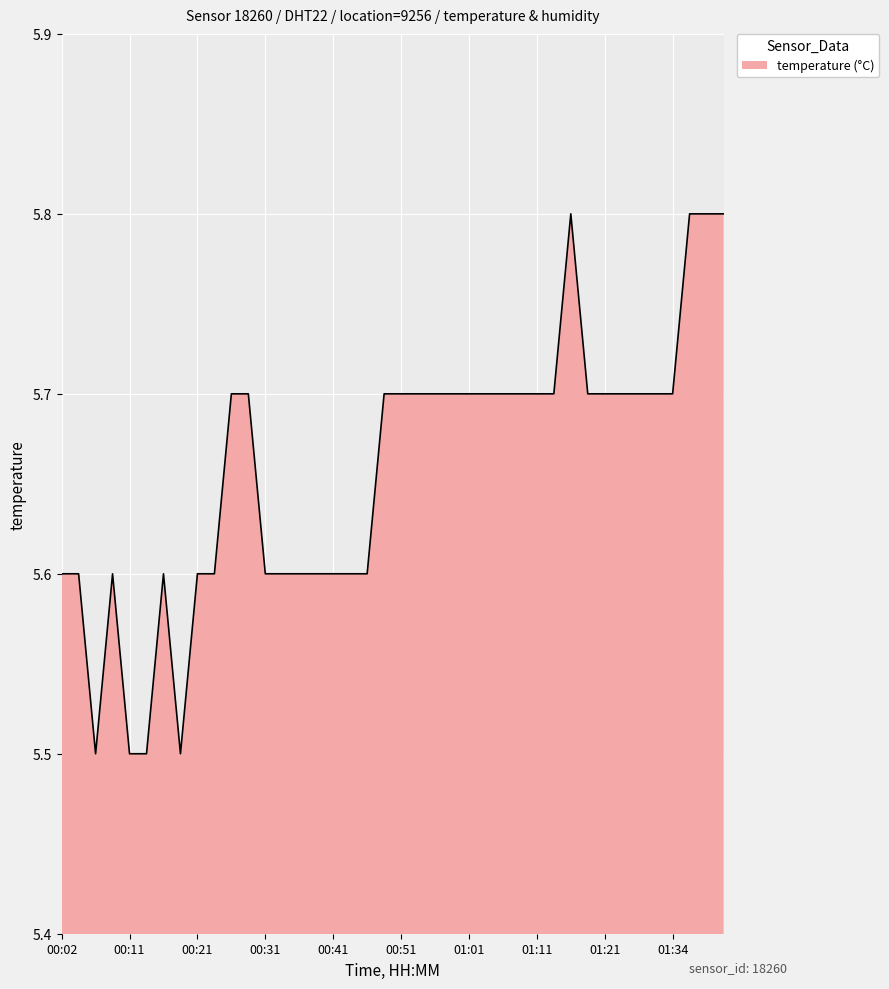

What is the maximum value shown in the chart?

5.8